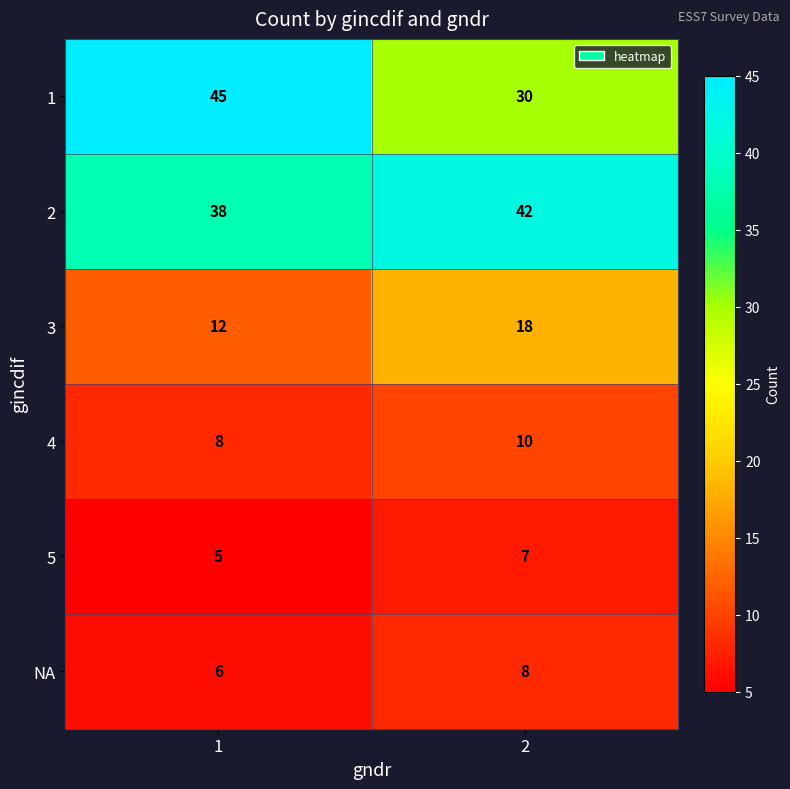

What is the average value of the NA series?

7